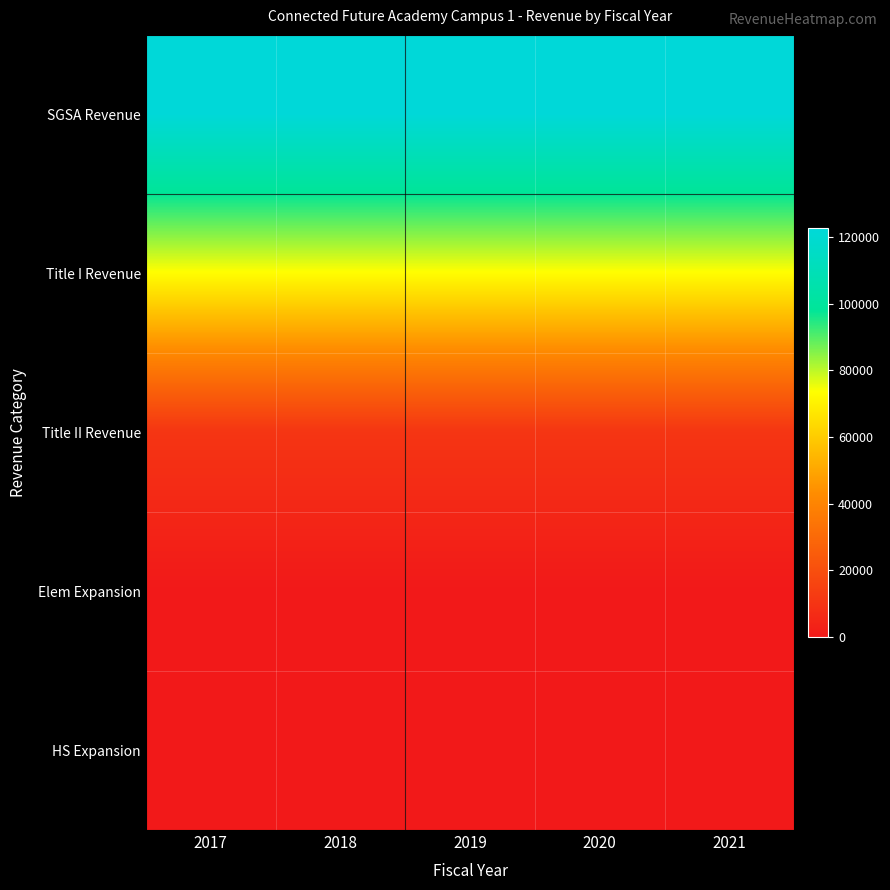

Which series changed the most between 2019 and 2020?

SGSA Revenue